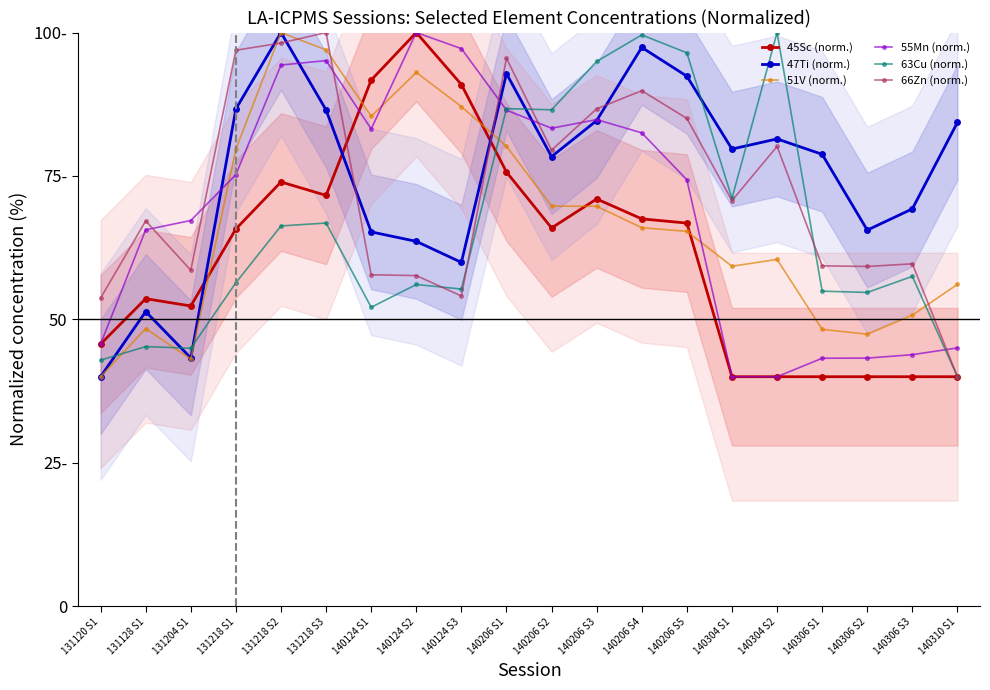

Is it true that 66Zn (norm.) equals 59.2 at 140306 S2?

True